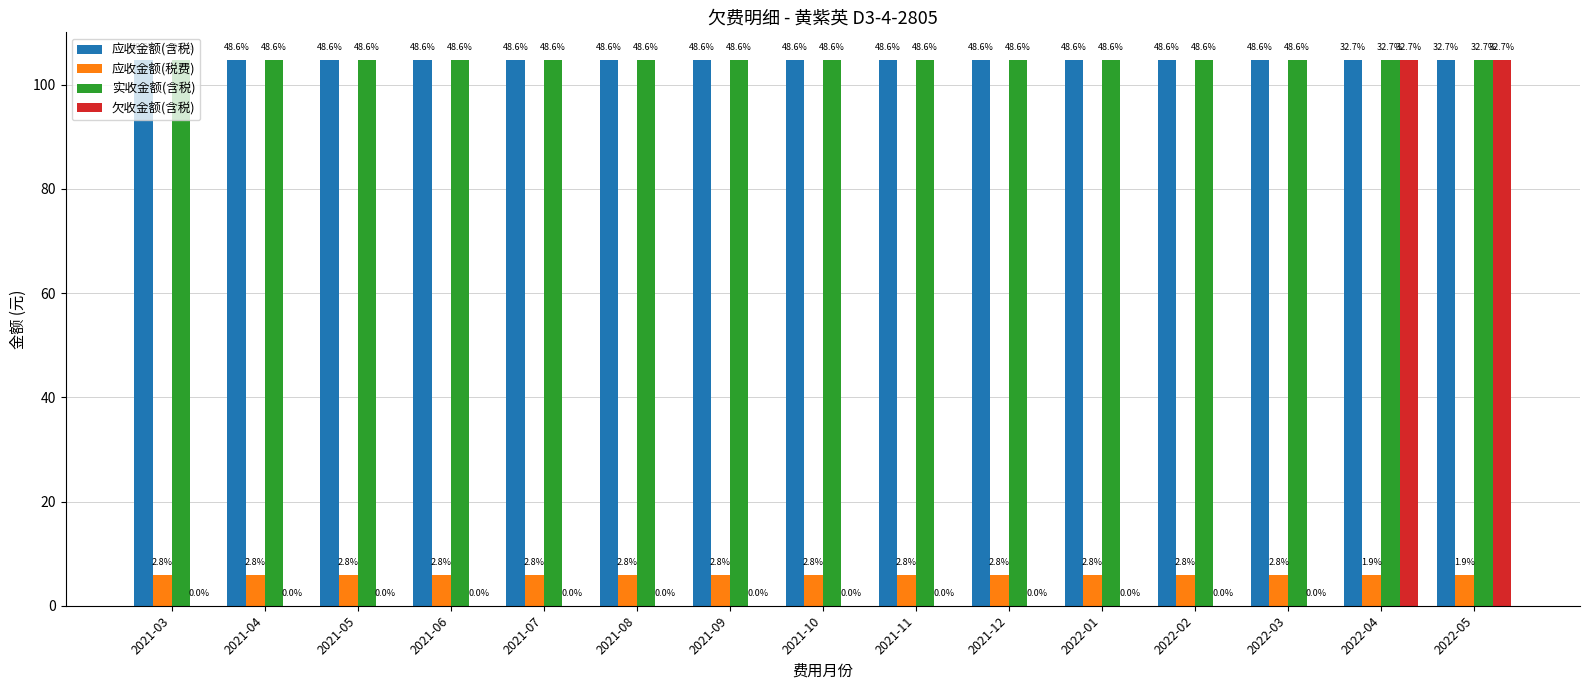

Is the value of 实收金额(含税) at 2022-01 greater than the value of 欠收金额(含税) at 2021-11?

Yes